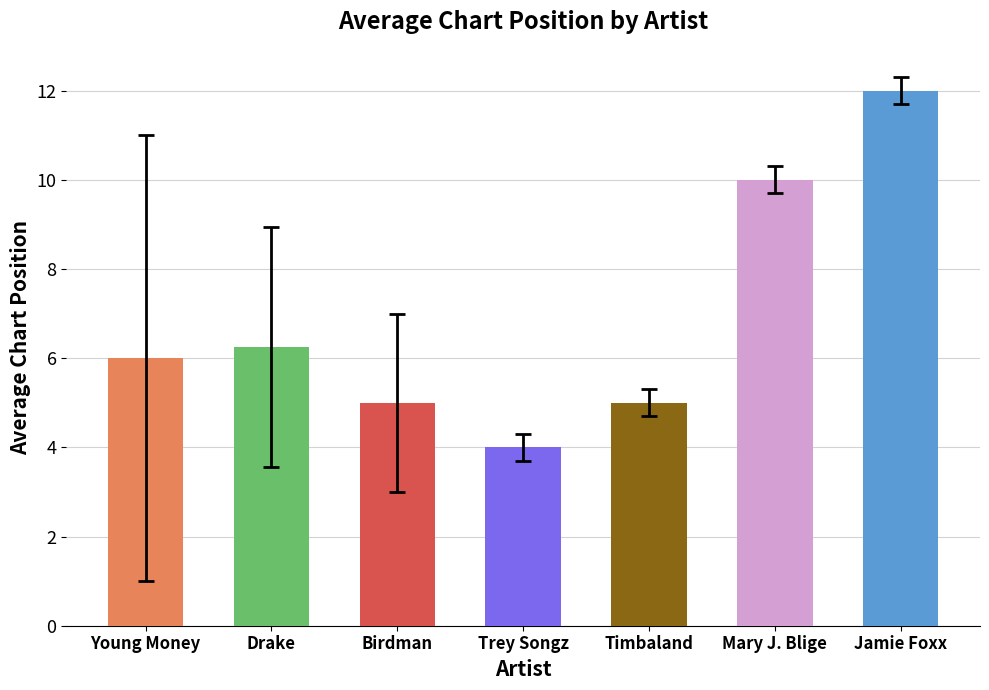

Is it true that the value at Timbaland is 7.9?

False